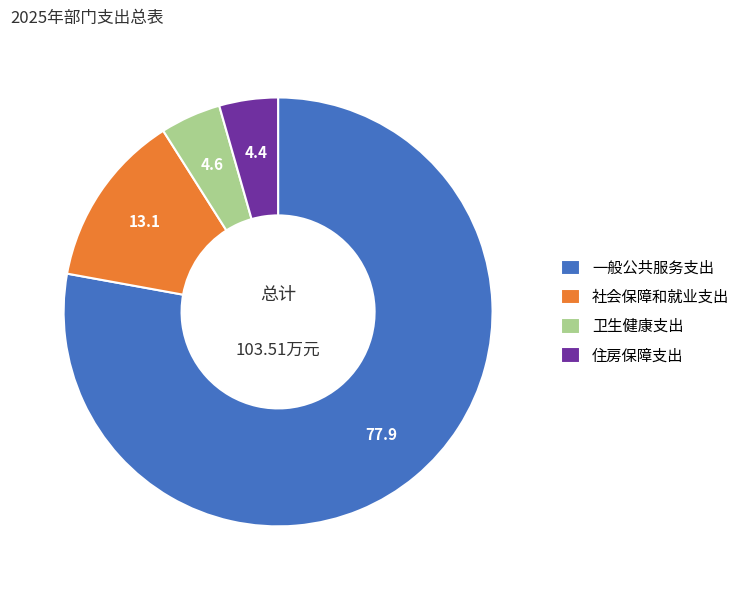

Which category has the biggest portion of the pie?

一般公共服务支出